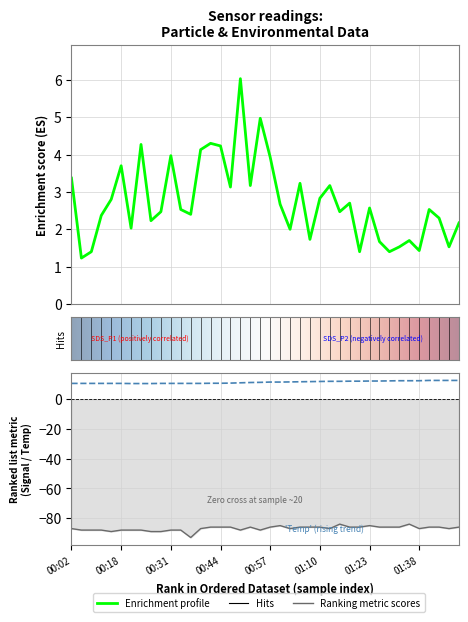

Which category has the lowest value in the SDS_P1 series?

00:07